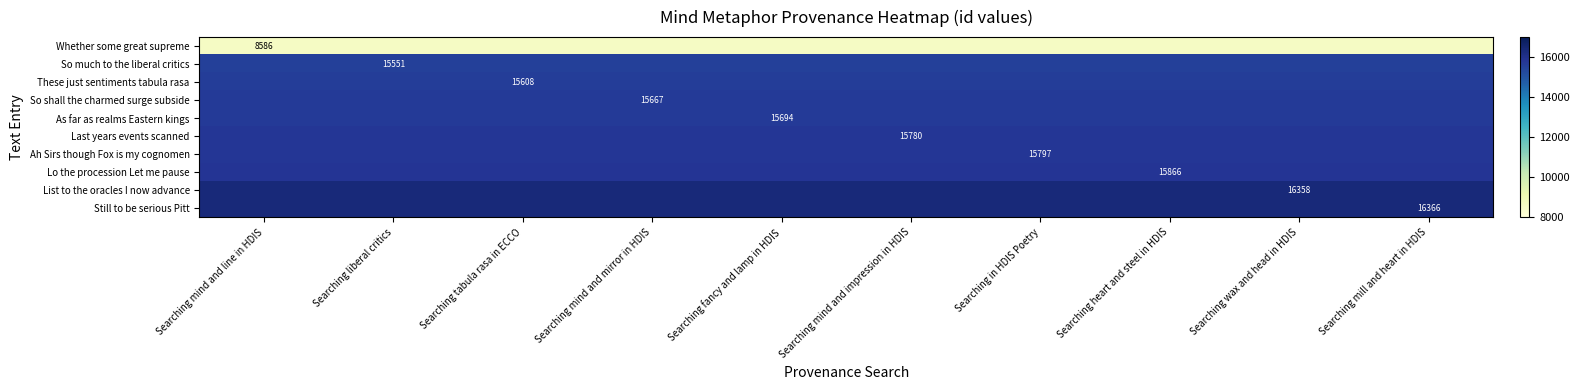

What is the total value across all series at Searching mill and heart in HDIS?

151273